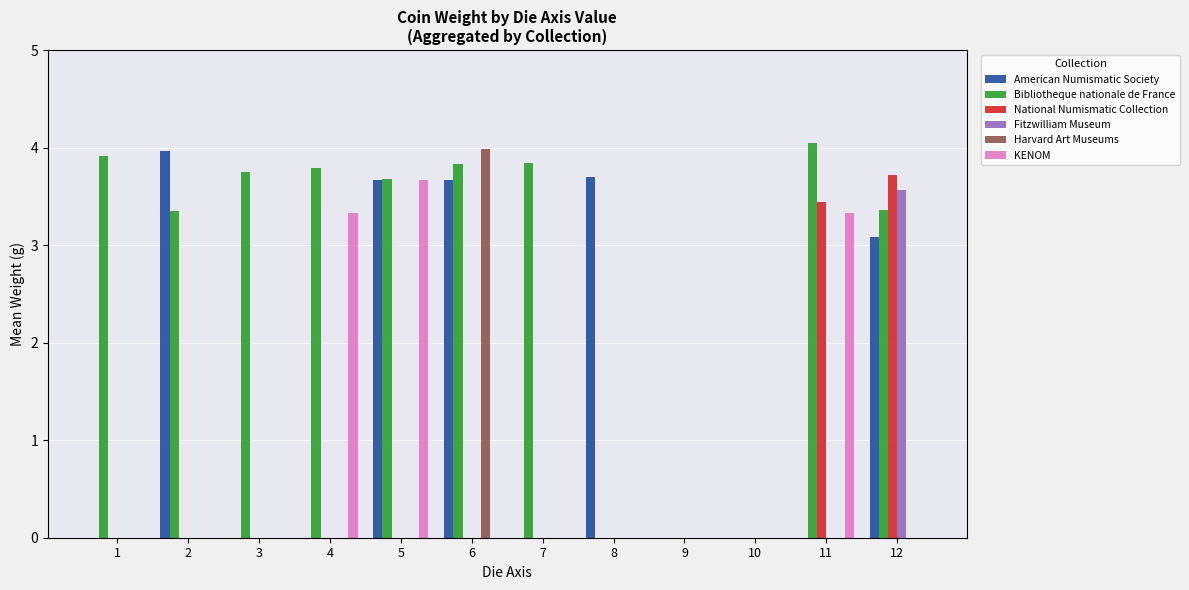

Which series has the widest spread of values?

Bibliotheque nationale de France